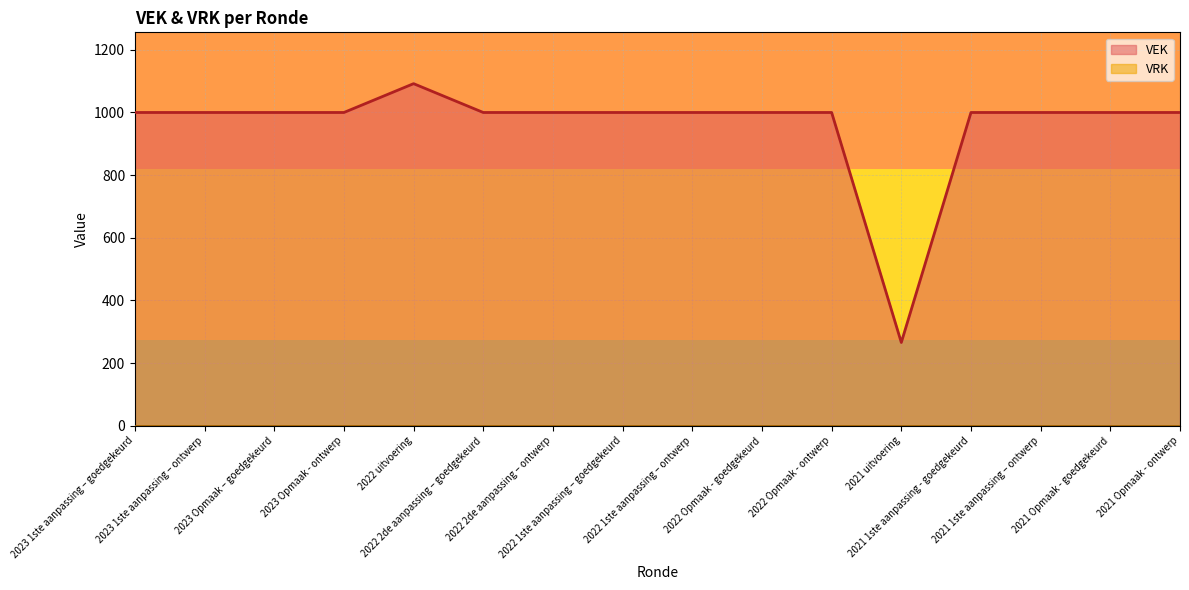

How many points are lower than both their immediate neighbors (excluding endpoints)?

1